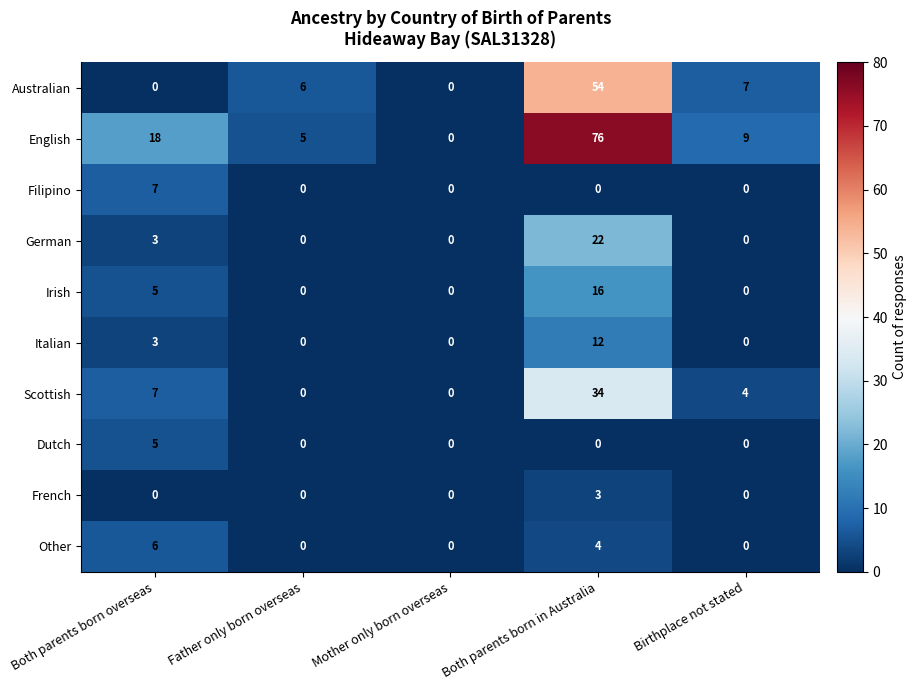

What value does the Australian series have at Birthplace not stated, to the nearest 10?

10